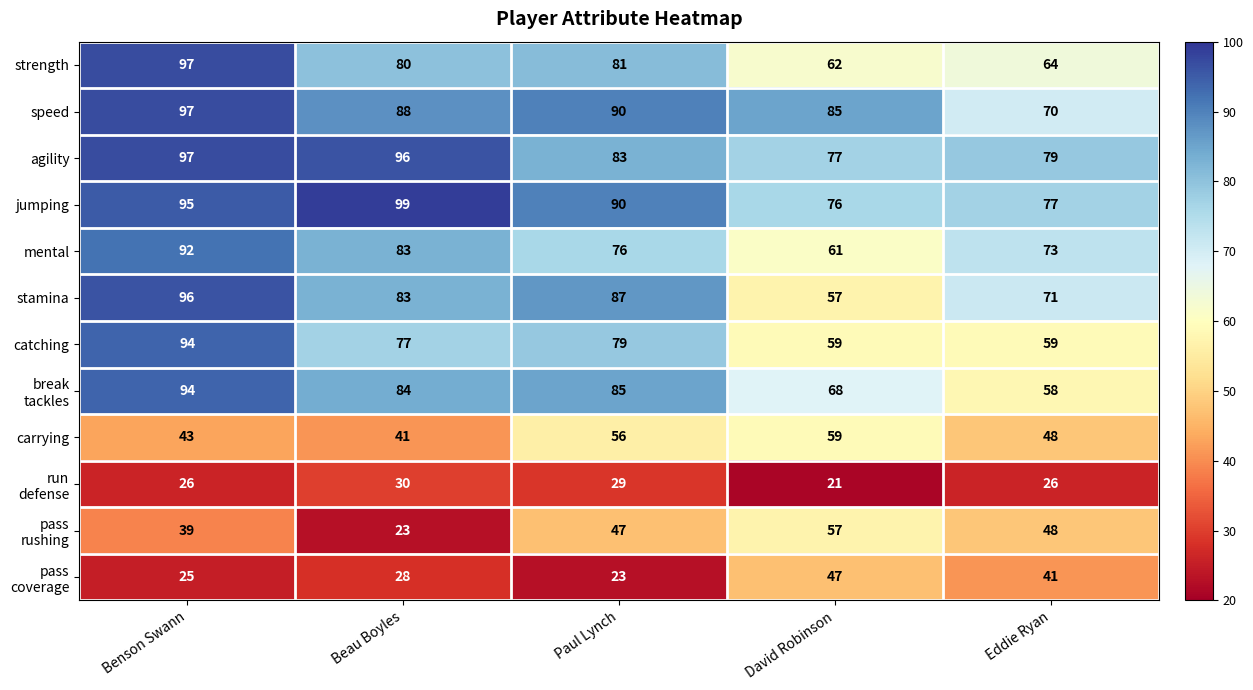

What is the difference between the second highest and second lowest values in the catching series?

20